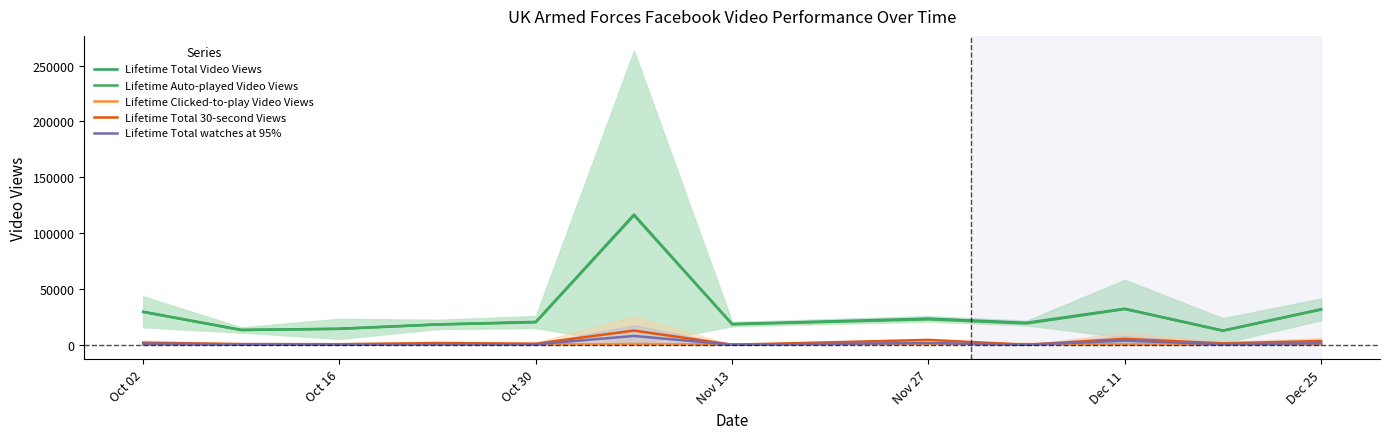

What is the difference between the maximum and minimum values in the Lifetime Total Video Views series?

103872.2